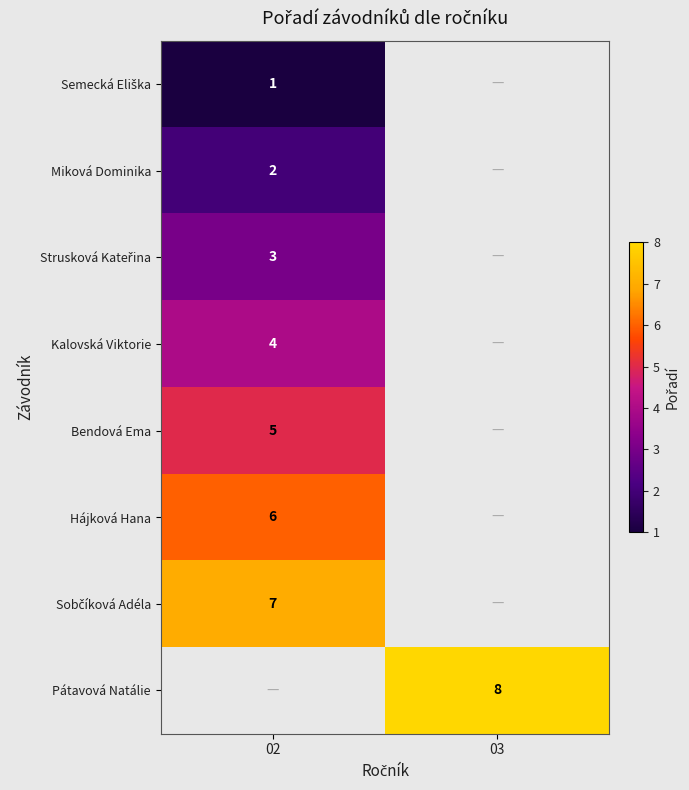

The value of Hájková Hana at 02 is 6. True or false?

True